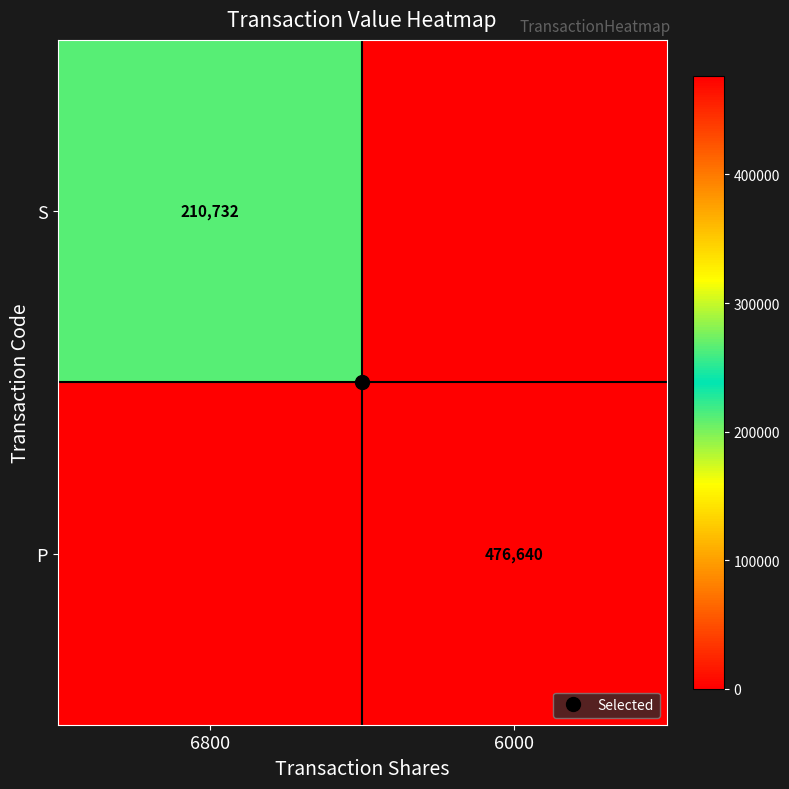

Rank the series by their average value, from highest to lowest.

P, S